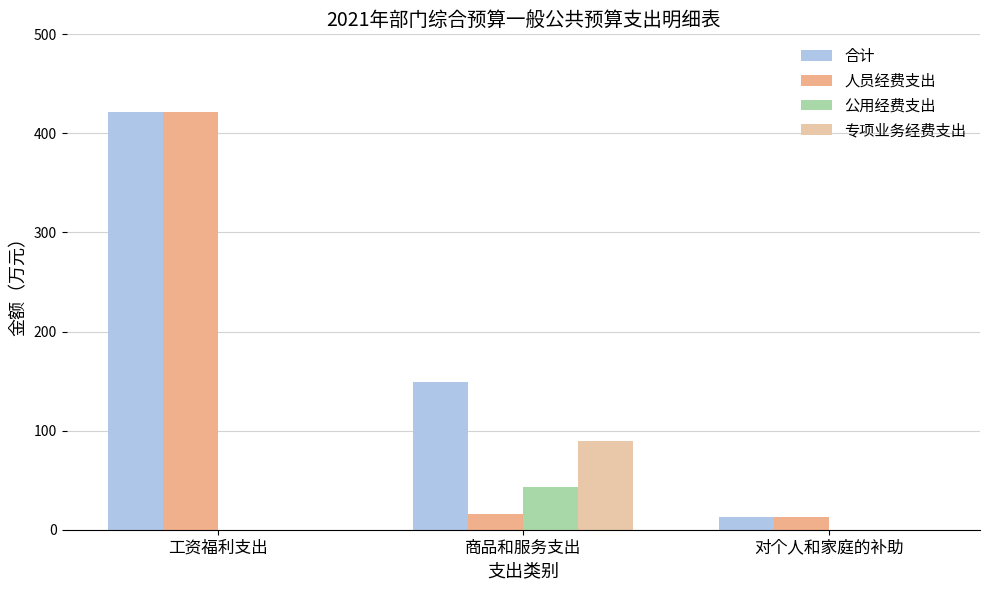

Is the value of 专项业务经费支出 at 工资福利支出 greater than the value of 公用经费支出 at 商品和服务支出?

No